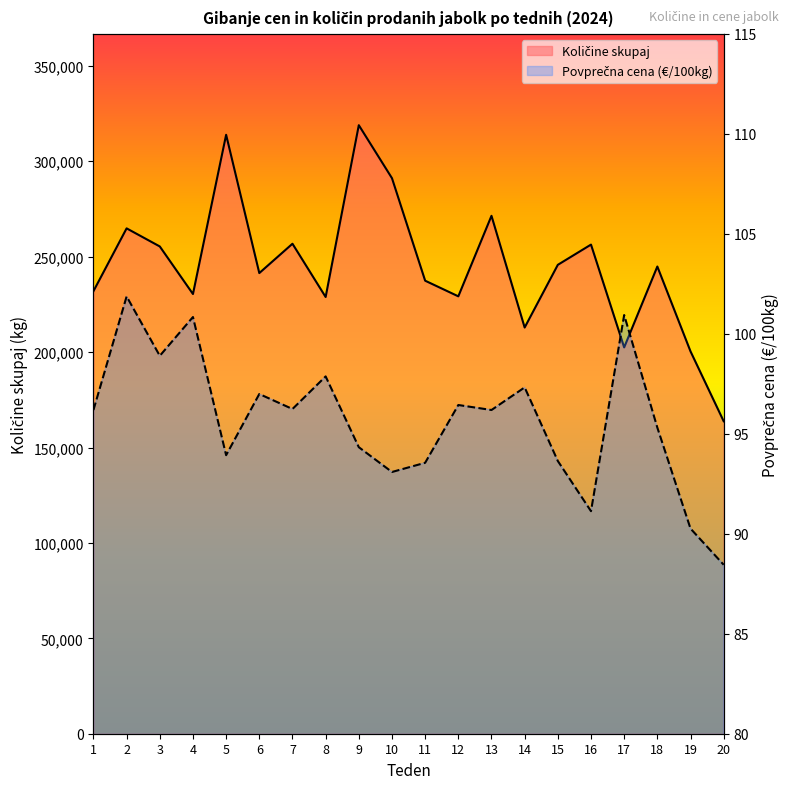

At which category is the sum across all series the highest?

9